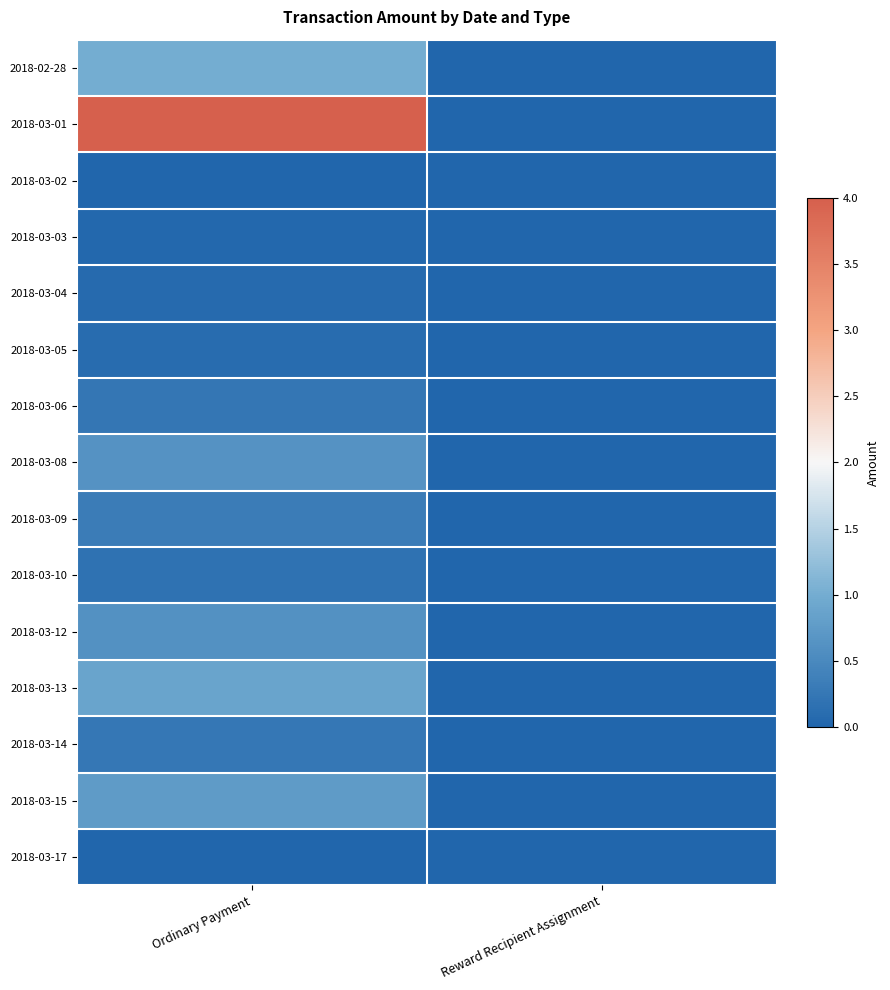

Reading right to left, what are all the values shown in this chart?

2018-02-28: Reward Recipient Assignment=0.0	Ordinary Payment=1.0
2018-03-01: Reward Recipient Assignment=0.0	Ordinary Payment=4.0
2018-03-02: Reward Recipient Assignment=0.0	Ordinary Payment=0.0
2018-03-03: Reward Recipient Assignment=0.0	Ordinary Payment=0.0
2018-03-04: Reward Recipient Assignment=0.0	Ordinary Payment=0.1
2018-03-05: Reward Recipient Assignment=0.0	Ordinary Payment=0.1
2018-03-06: Reward Recipient Assignment=0.0	Ordinary Payment=0.2
2018-03-08: Reward Recipient Assignment=0.0	Ordinary Payment=0.6
2018-03-09: Reward Recipient Assignment=0.0	Ordinary Payment=0.3
2018-03-10: Reward Recipient Assignment=0.0	Ordinary Payment=0.2
2018-03-12: Reward Recipient Assignment=0.0	Ordinary Payment=0.6
2018-03-13: Reward Recipient Assignment=0.0	Ordinary Payment=0.9
2018-03-14: Reward Recipient Assignment=0.0	Ordinary Payment=0.3
2018-03-15: Reward Recipient Assignment=0.0	Ordinary Payment=0.8
2018-03-17: Reward Recipient Assignment=0.0	Ordinary Payment=0.0